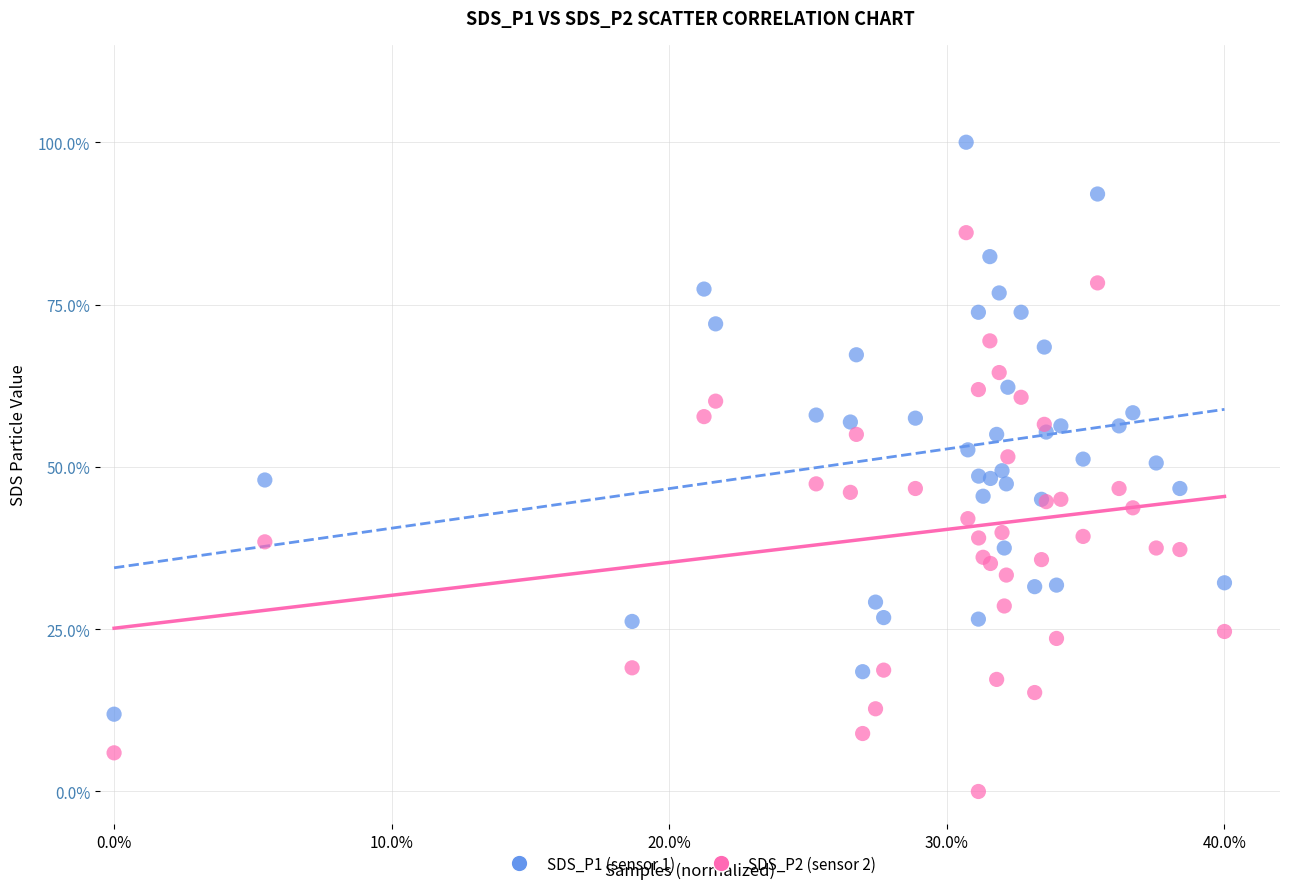

Which series has the largest Y range (max minus min)?

SDS_P1 (sensor 1)